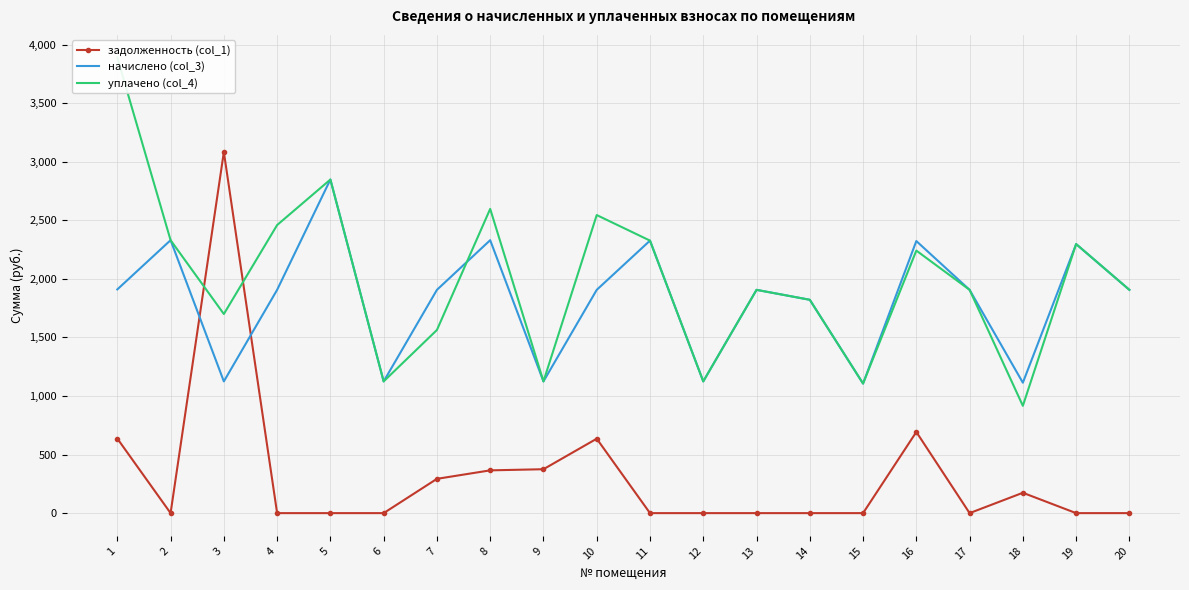

Which has a higher value, 1 or 9?

1